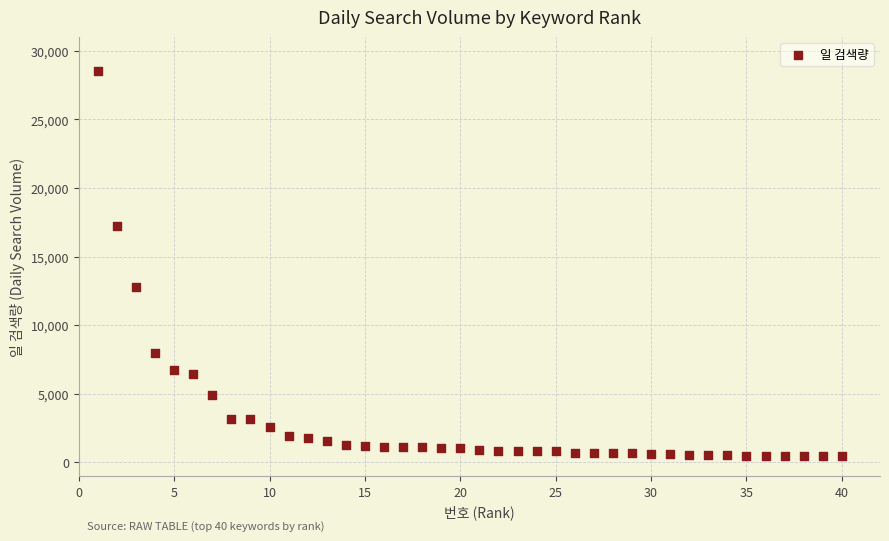

What Y value in the scatter plot is closest to 14478?

12753